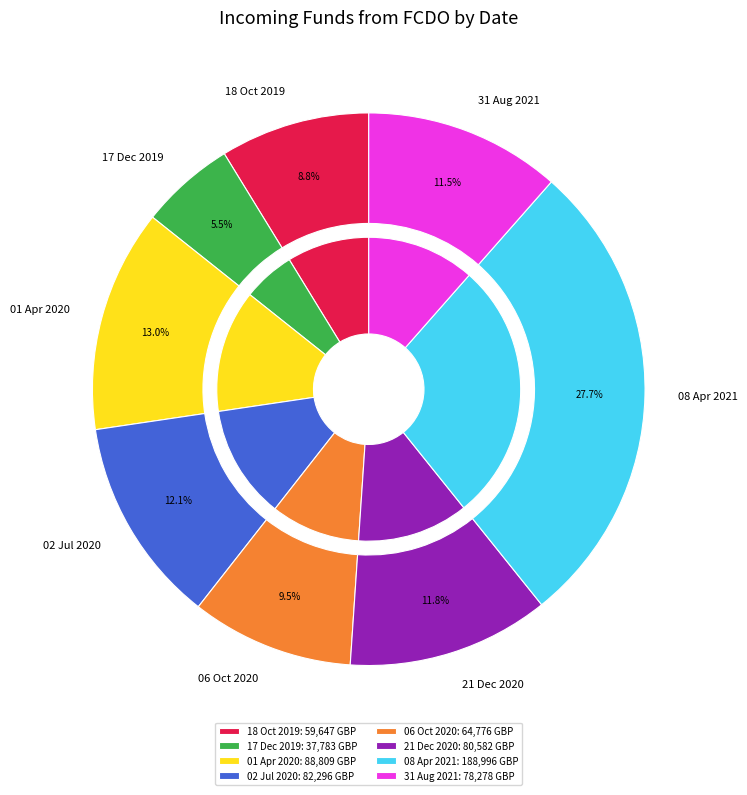

To the nearest percent, what portion does 02 Jul 2020 represent?

12%